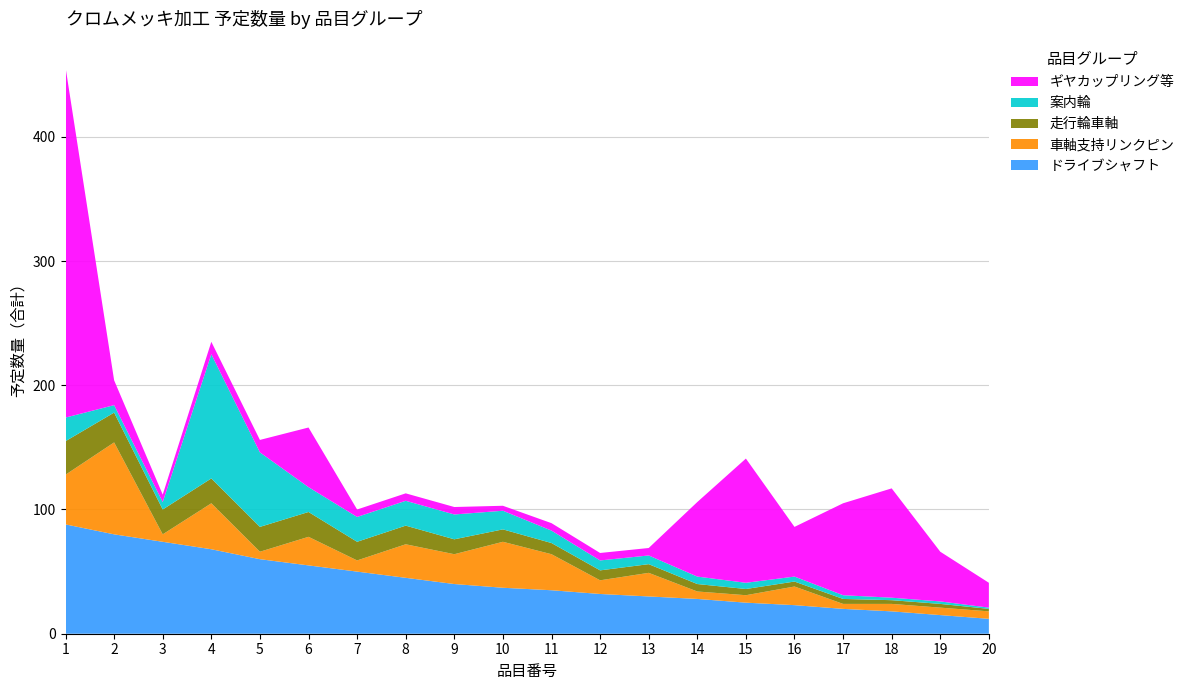

Reading left to right, transcribe all the data shown in this chart.

ドライブシャフト: 88	80	74	68	60	55	50	45	40	37	35	32	30	28	25	23	20	18	15	12
車軸支持リンクピン: 40	74	6	37	6	23	9	27	24	37	29	11	19	6	6	15	4	6	6	6
走行輪車軸: 27	24	20	20	20	20	15	15	12	10	9	8	7	6	5	4	4	3	3	2
案内輪: 19	6	6	100	60	20	20	20	20	15	10	8	7	6	5	4	3	2	2	1
ギヤカップリング等: 282	20	6	10	10	48	6	6	6	4	6	6	6	60	100	40	74	88	40	20